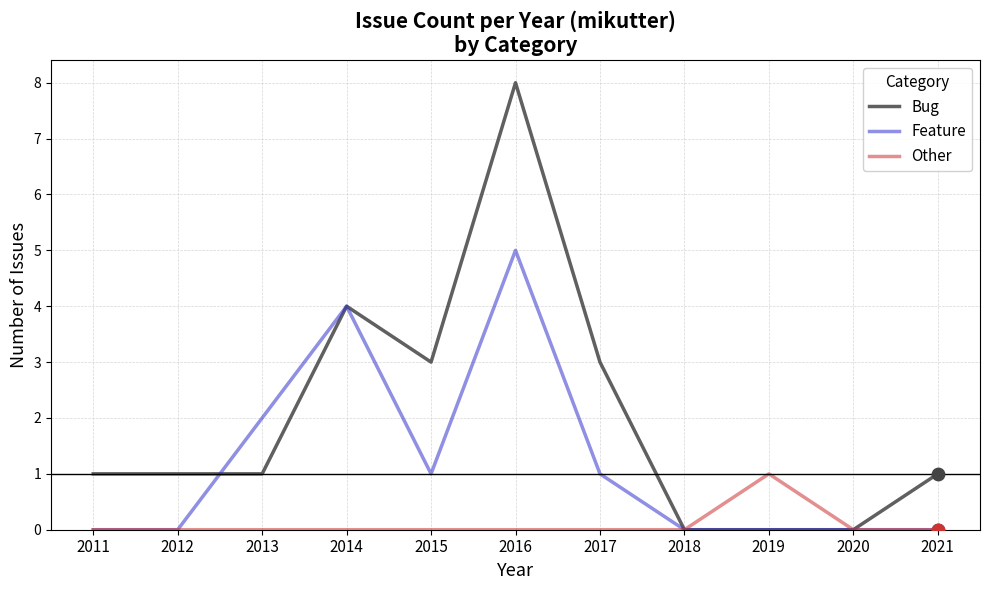

Which series has the largest total across all categories?

Bug